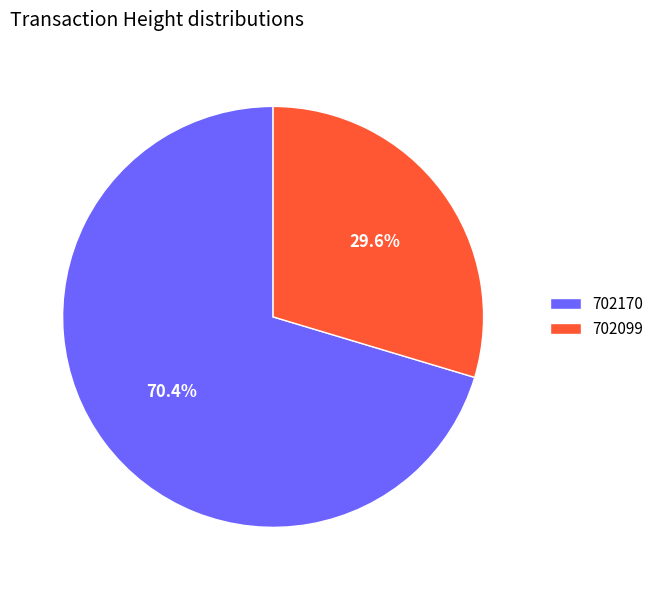

What percentage is the 702170 slice, to the nearest percent?

70%